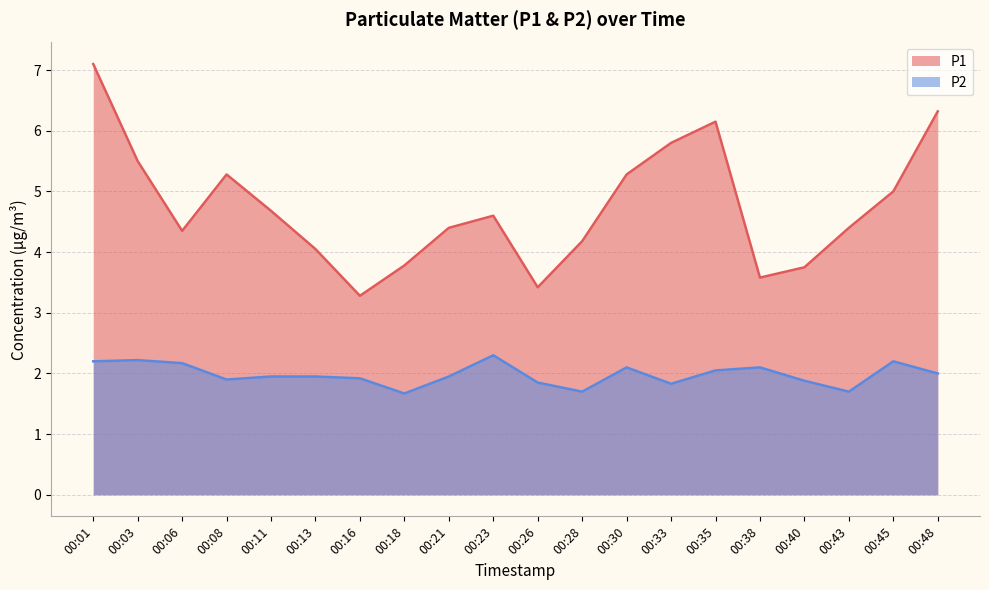

What is the sum of all P2 values?

39.6